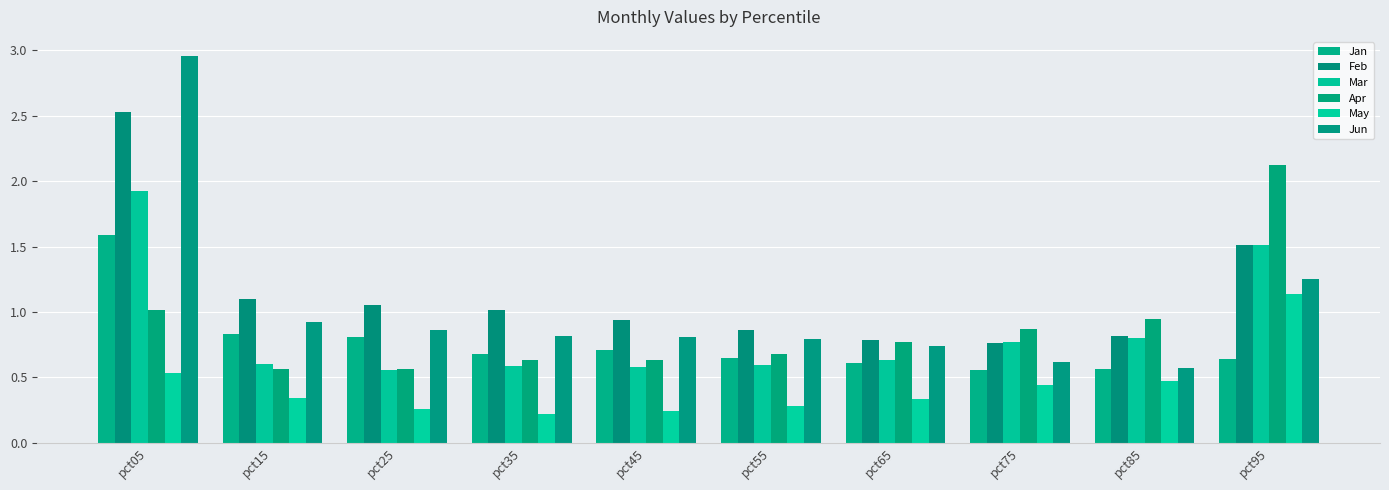

Is it true that Apr equals 0.9 at pct45?

False